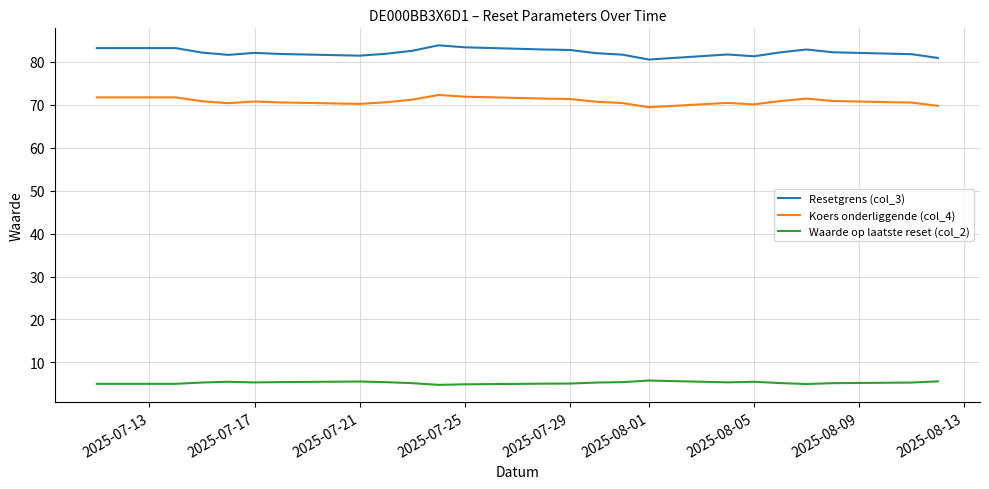

What is the difference between the maximum and minimum values in the Koers onderliggende (col_4) series?

2.9